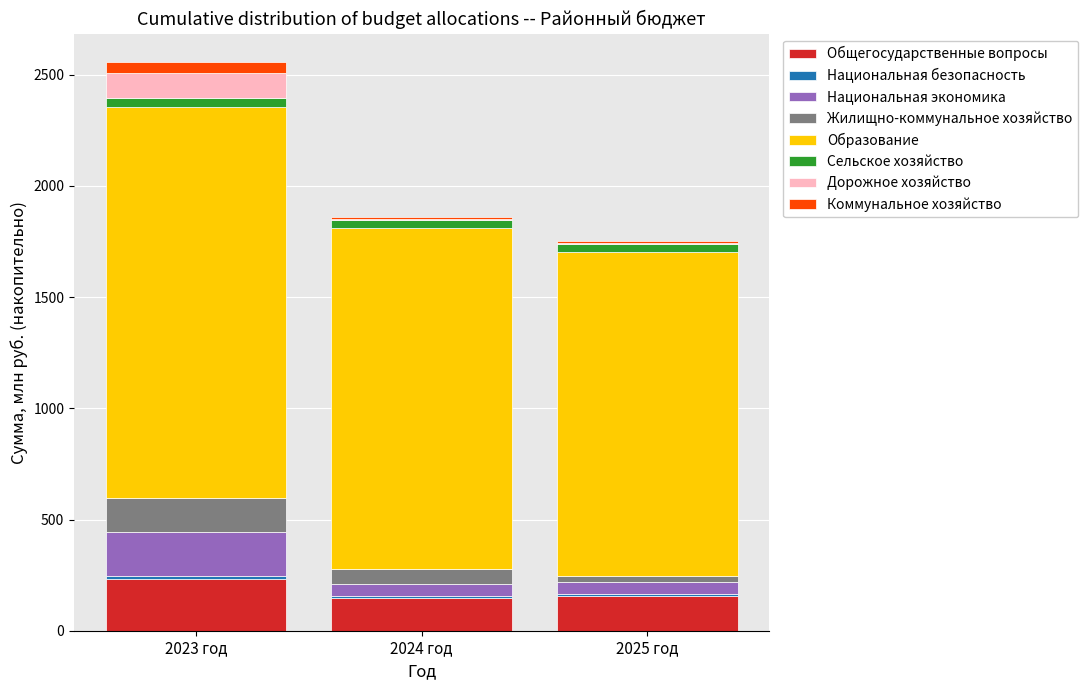

At which label does Общегосударственные вопросы reach its peak?

2023 год